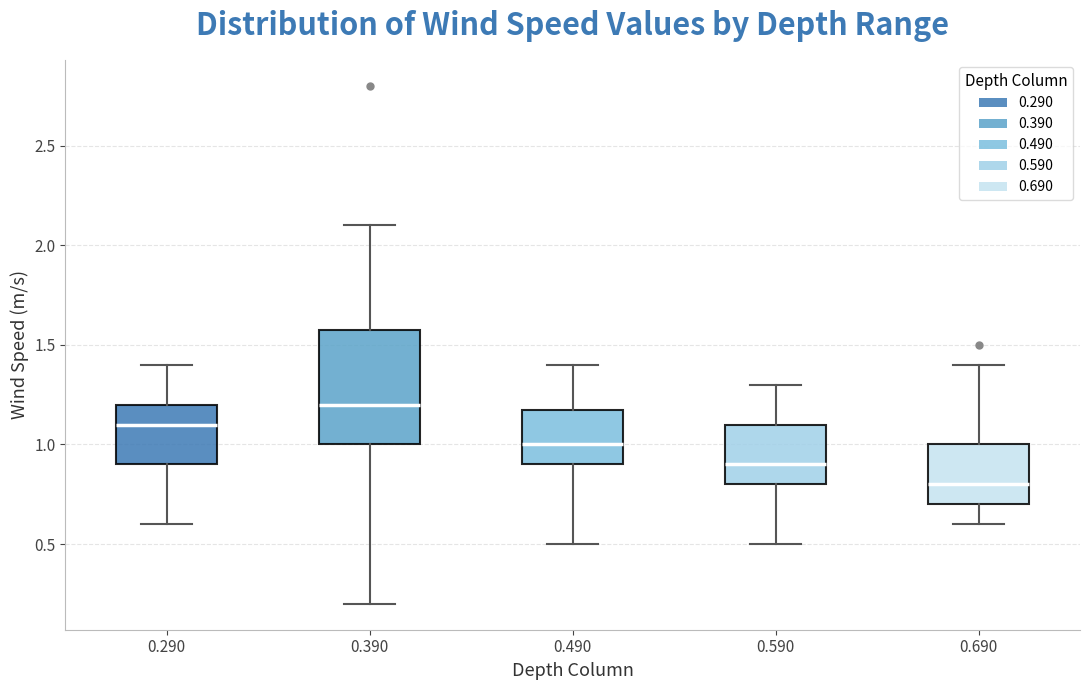

Where is the upper edge of the box at x = 0.390 on the y-axis? The values are not printed on the chart, so give them approximately, as read against the axis.

1.6